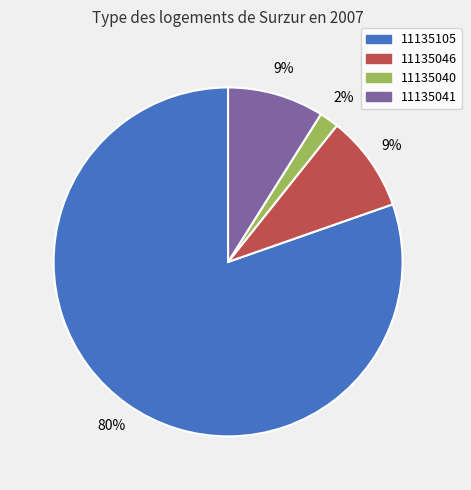

How many slices are in this pie chart?

4